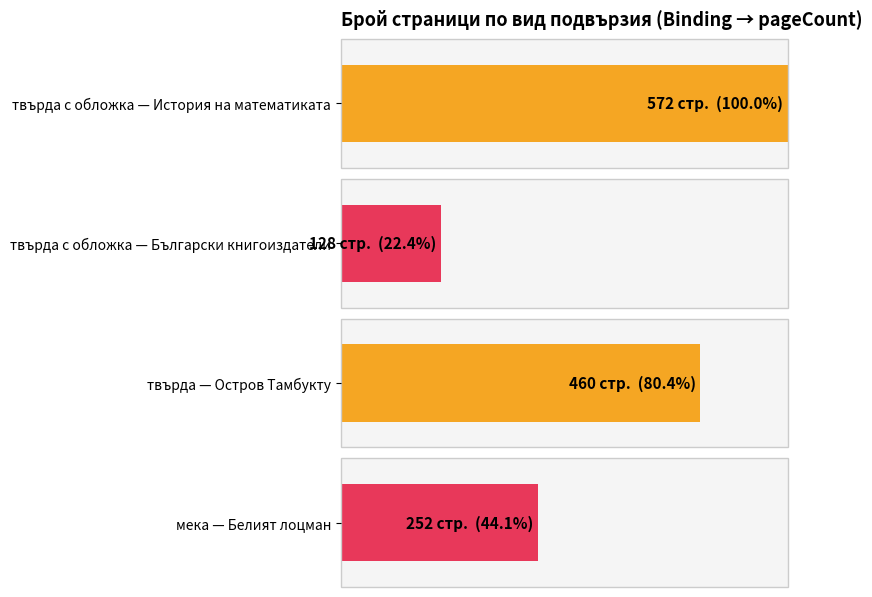

Which has a higher value, мека or твърда?

твърда